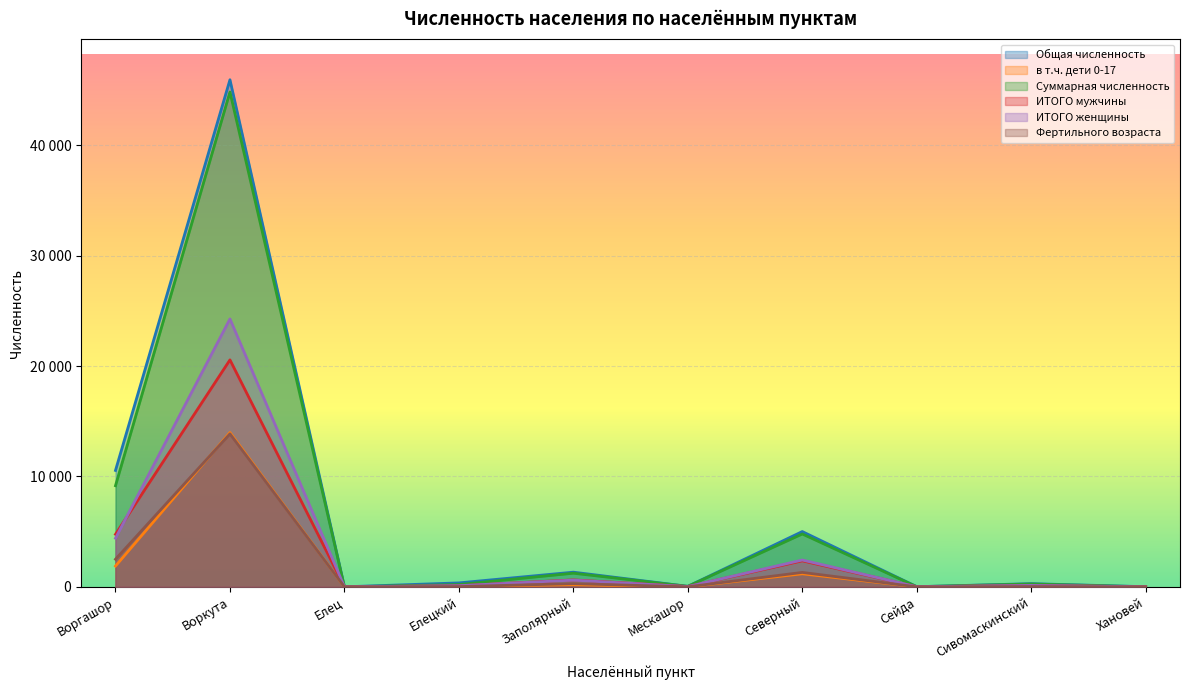

Rank the series at Елец from highest to lowest value.

Общая численность, Суммарная численность, ИТОГО мужчины, ИТОГО женщины, Фертильного возраста, в т.ч. дети 0-17